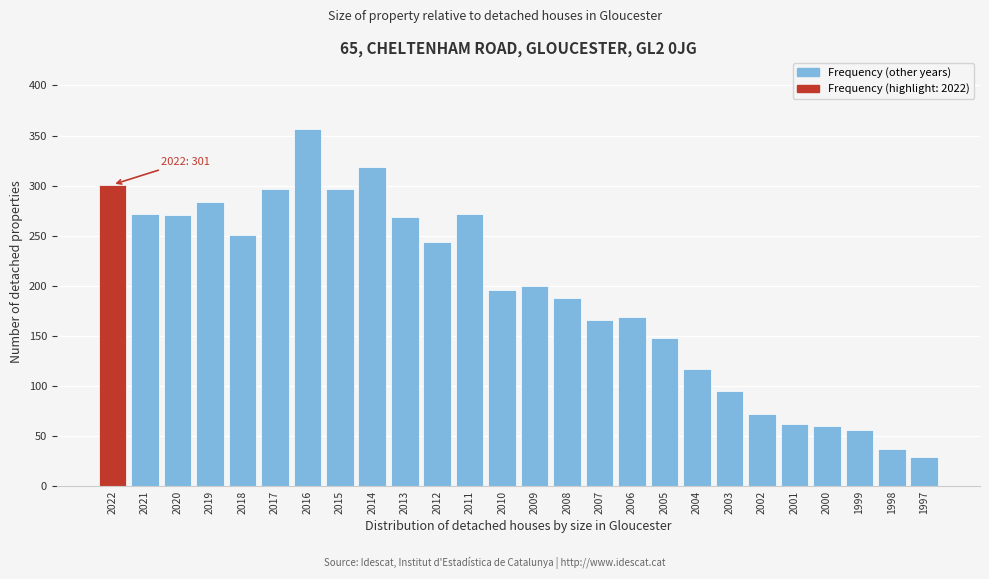

What is the maximum value shown in the chart?

357